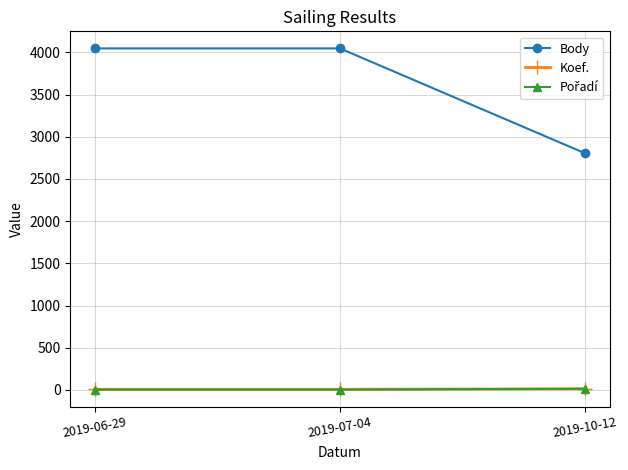

What is the label of the 3rd point from the right?

2019-06-29